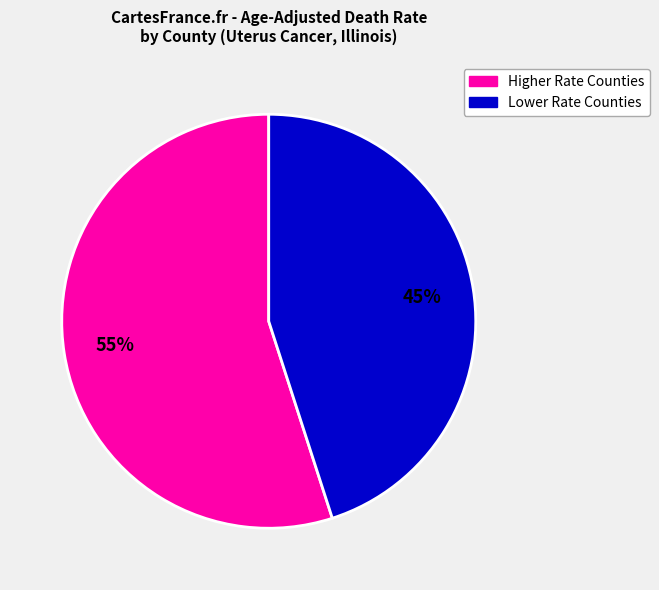

Does any single category account for the majority?

Yes